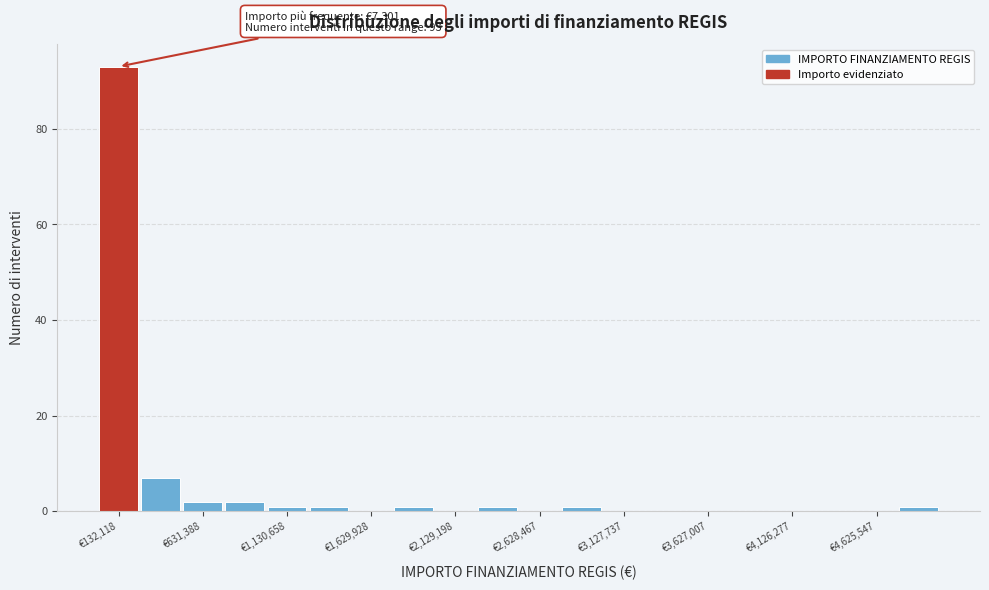

Which range on the x-axis has the tallest bar?

0 to 250000